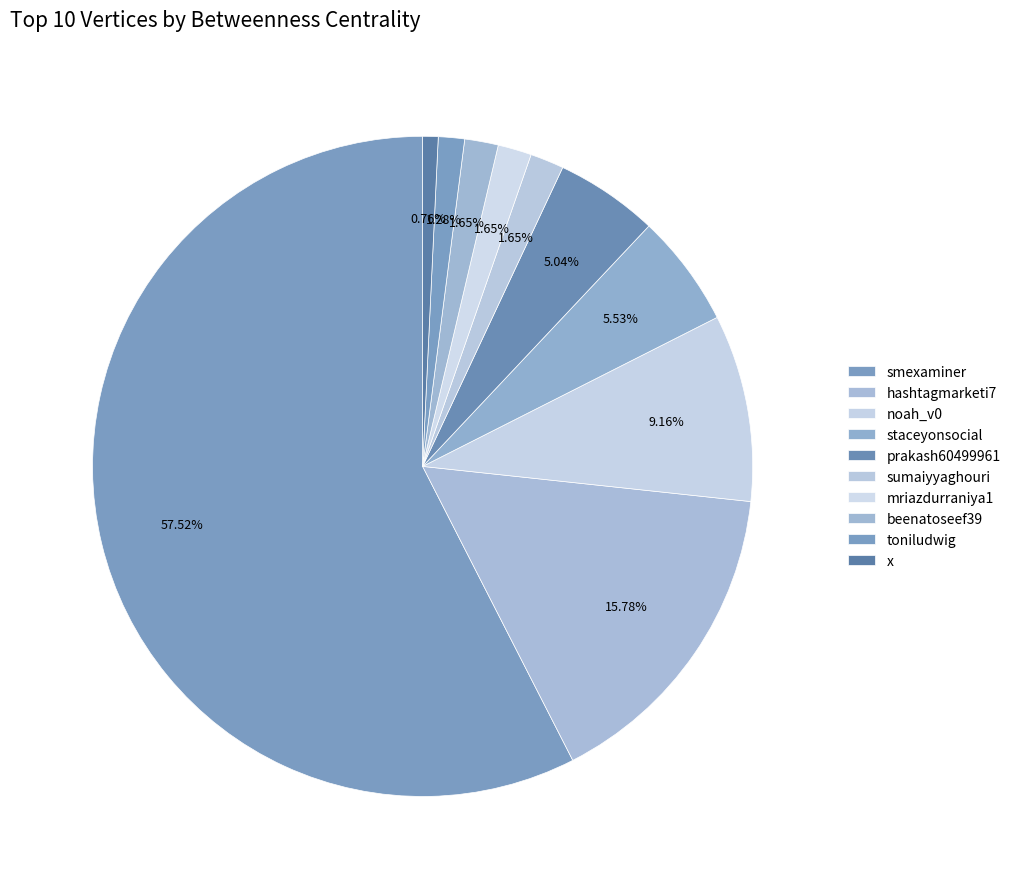

What is the change in value from beenatoseef39 to x?

-133.3